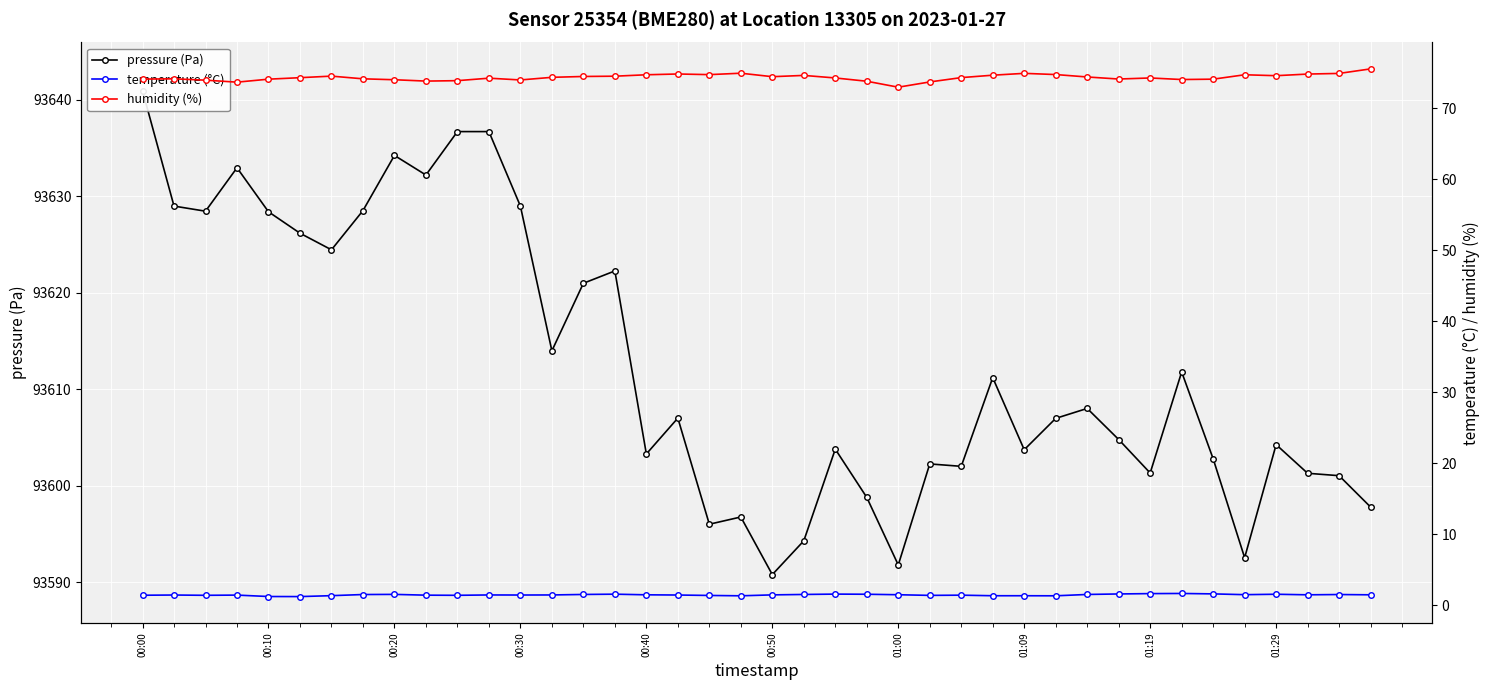

What value does the pressure (Pa) series have at 19?

93596.8